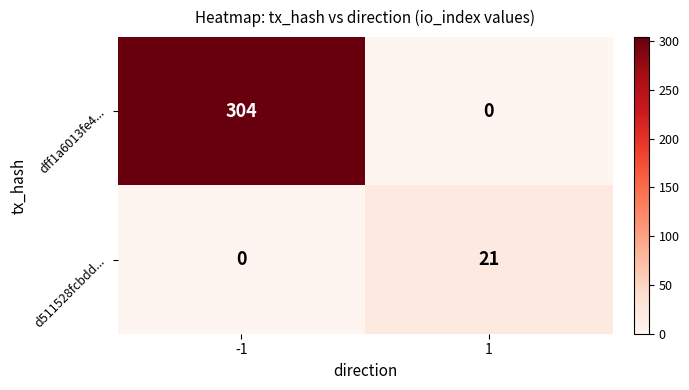

What is the total value across all series at -1?

304